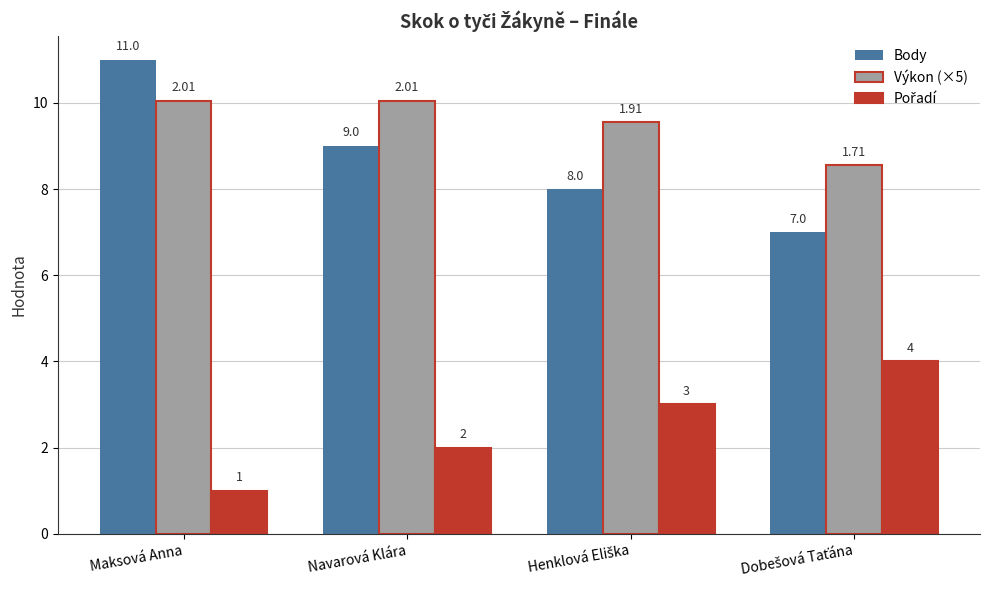

The value of Body at Navarová Klára is 9.0. True or false?

True